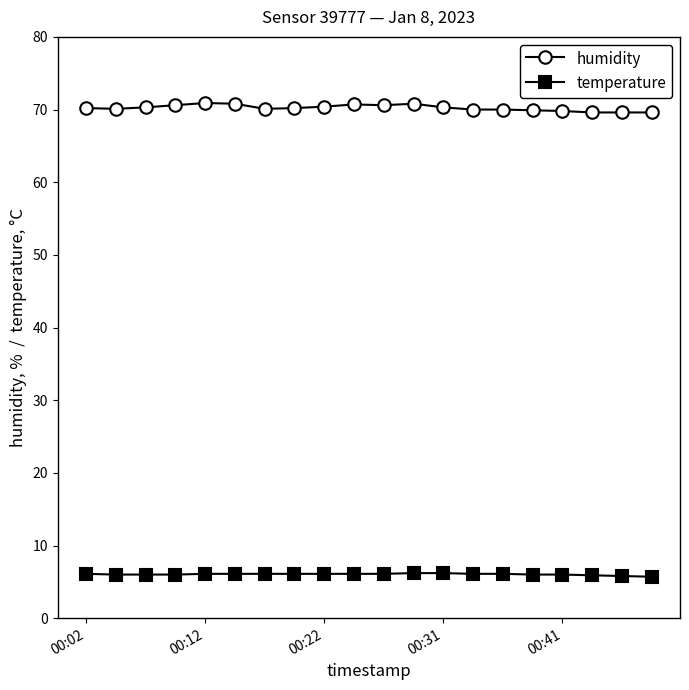

List the series in order of their overall mean, highest first.

humidity, temperature